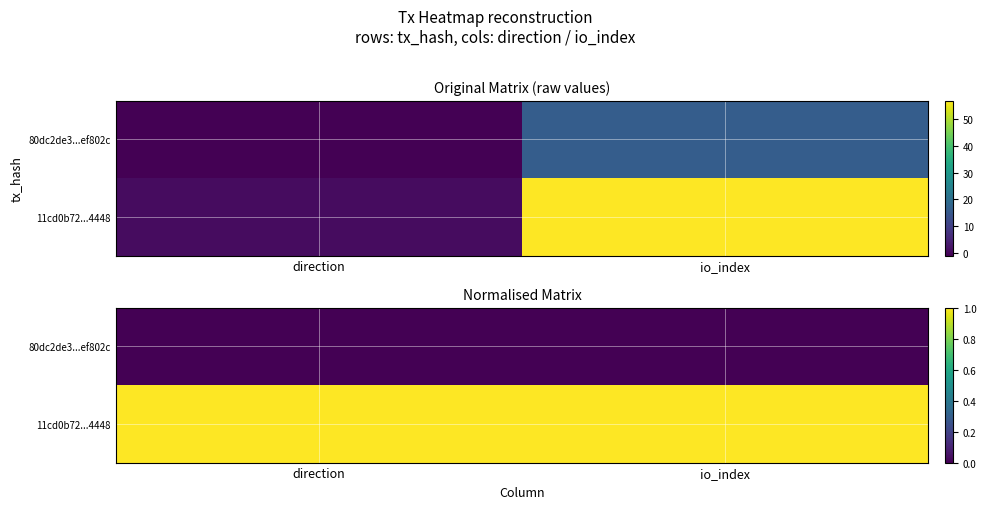

True or false: 11cd0b72...4448 has a value of 1 at direction.

True